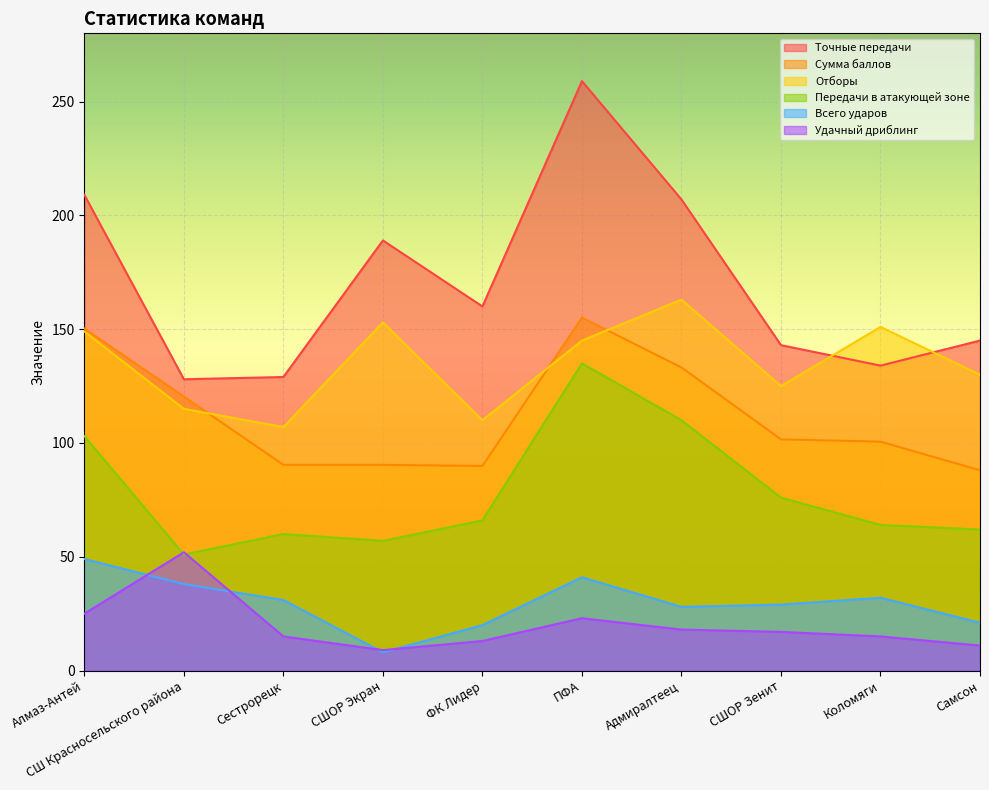

Is it true that Отборы equals 60.4 at Сестрорецк?

False